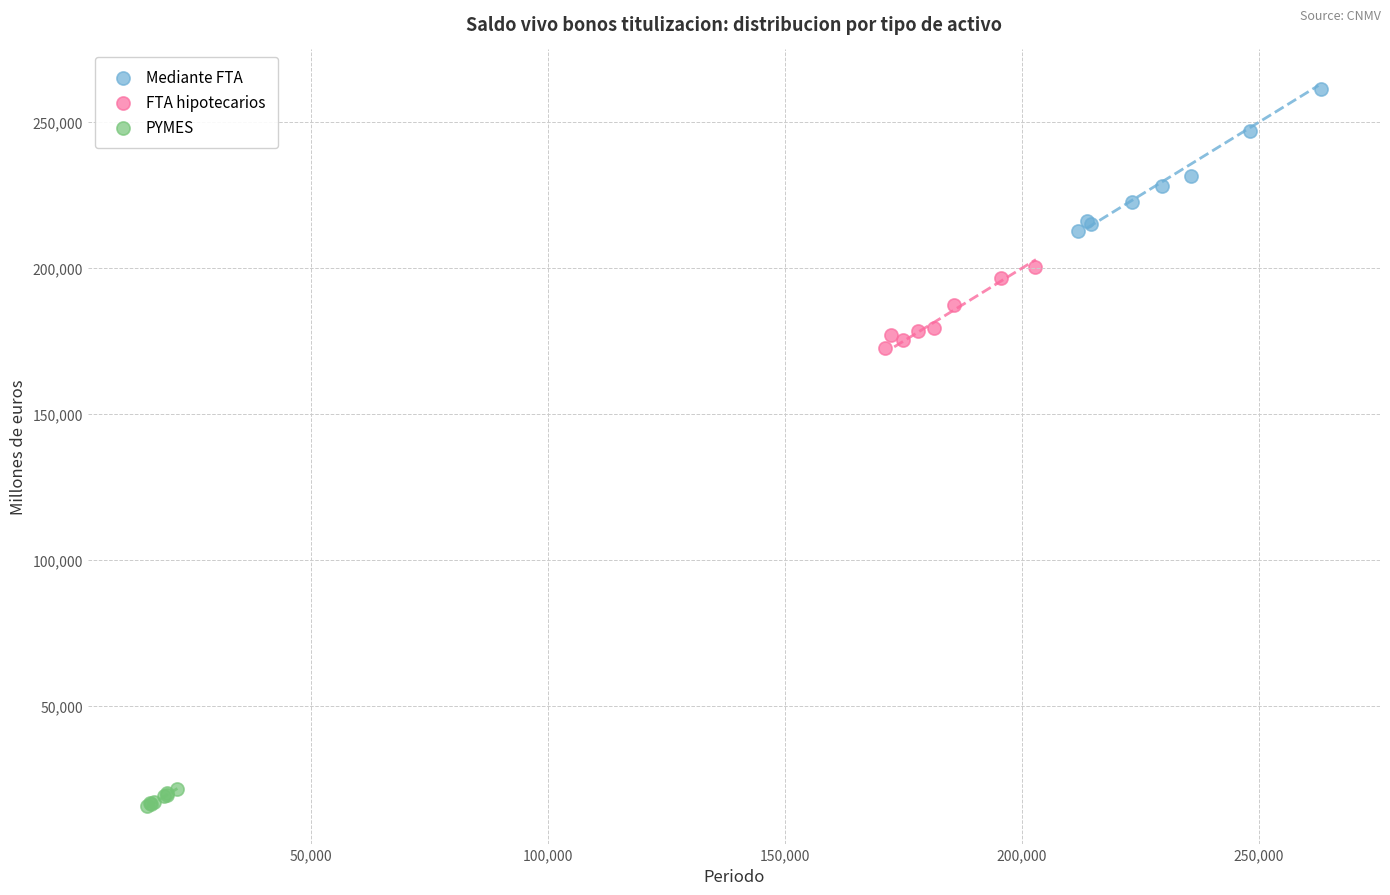

Which series reaches the maximum Y coordinate?

Mediante FTA